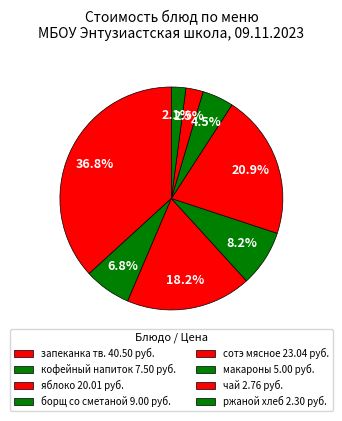

Which category has the smallest portion of the pie?

ржаной